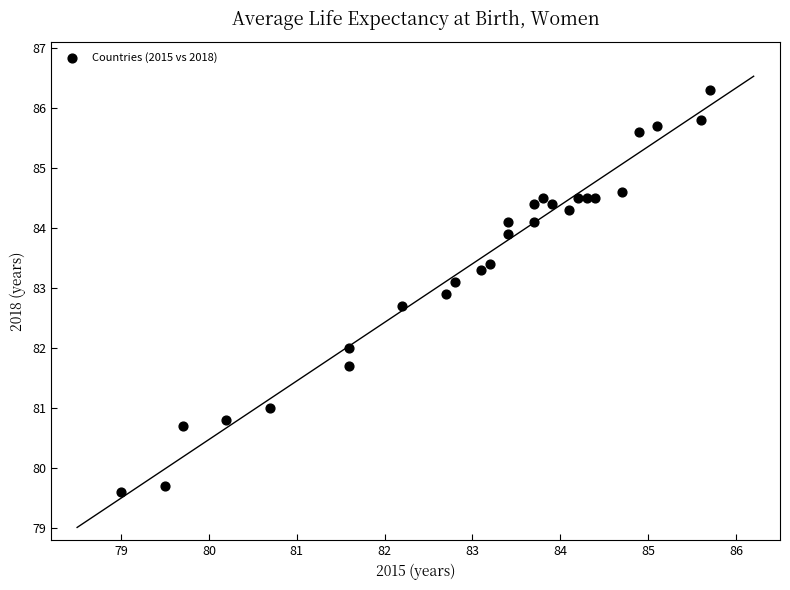

What is the range of X values (max minus min)?

6.7